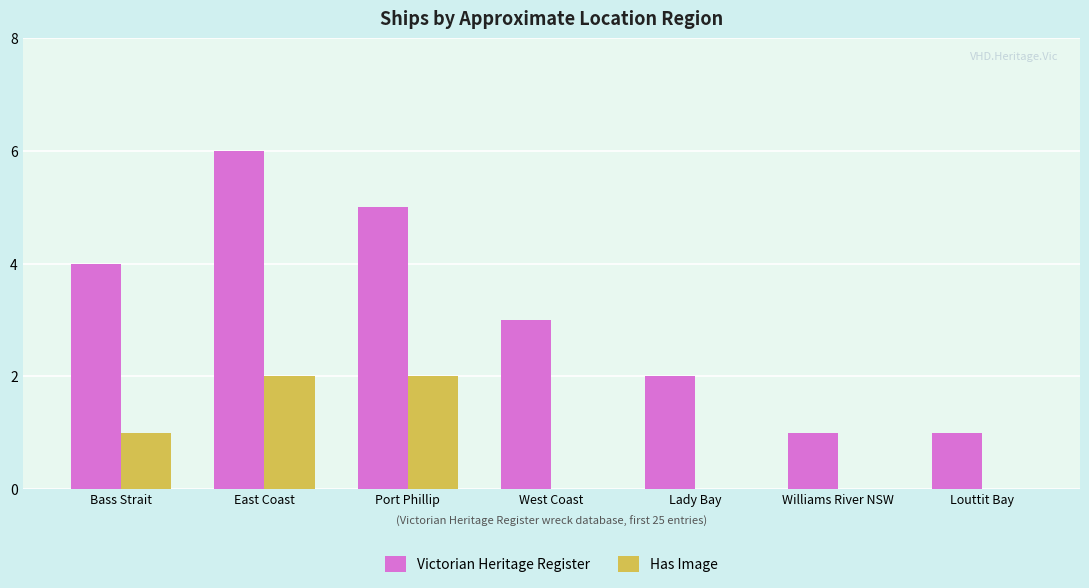

How many categories are shown in the chart?

7